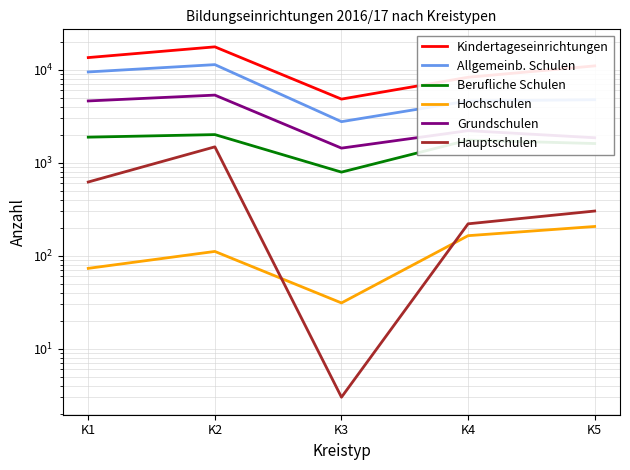

How many interior local peaks does the Hauptschulen series have?

1